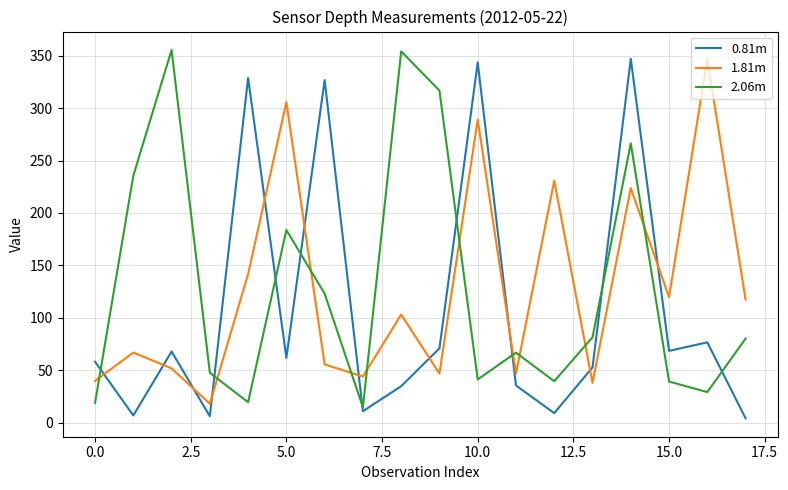

What is the smallest value displayed?

4.1